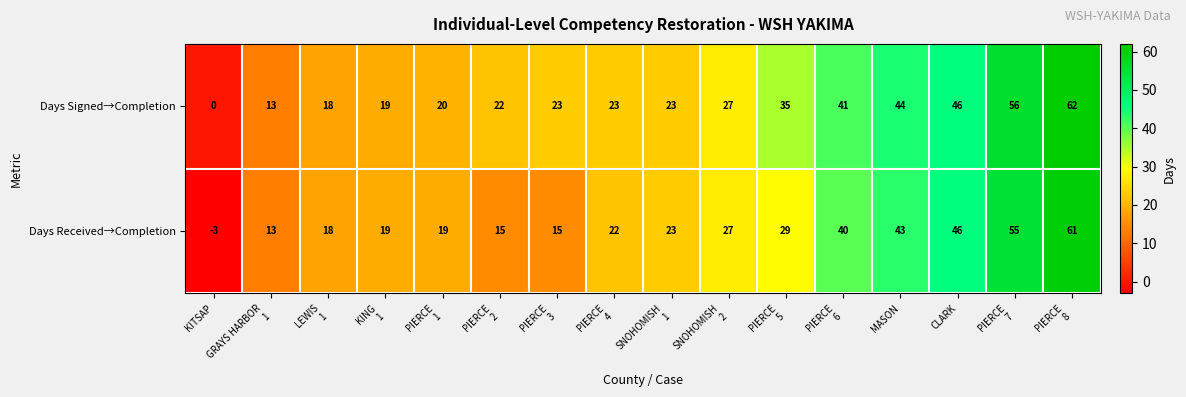

True or false: Days Signed→Completion has a value of 0 at KITSAP.

True